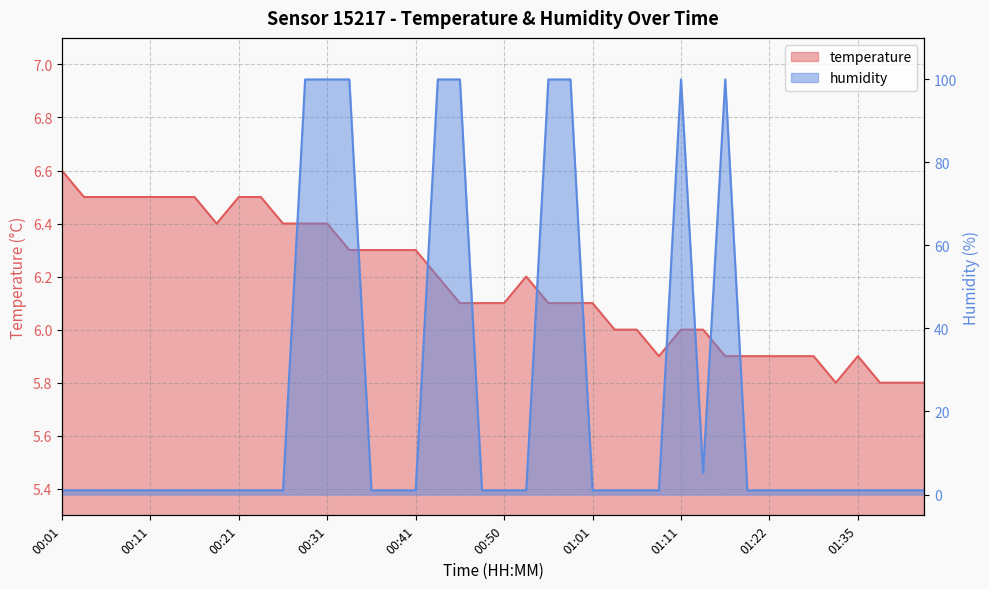

At which category is the sum across all series the highest?

00:28